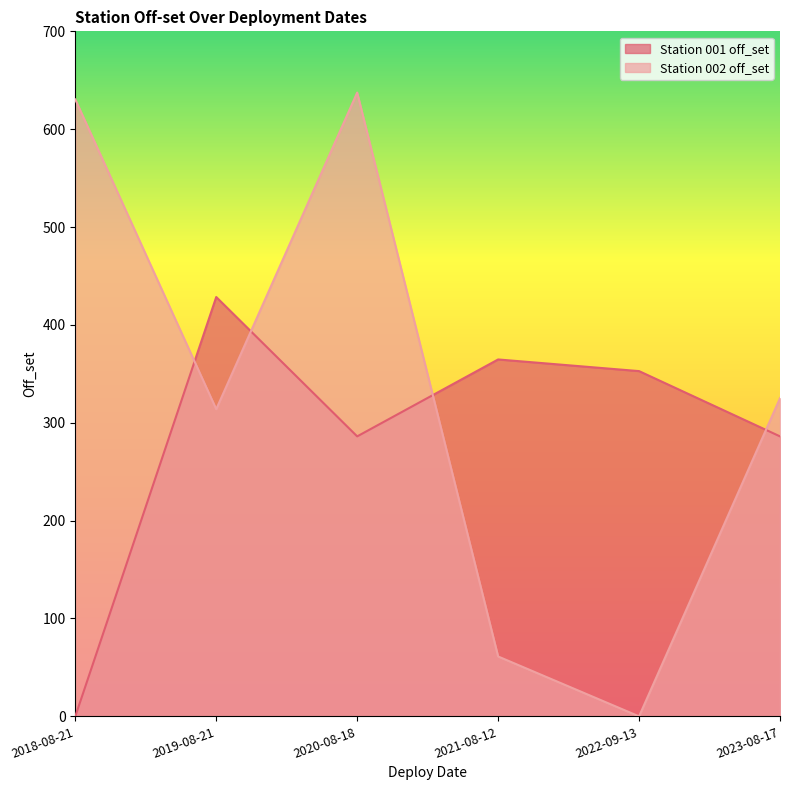

Reading left to right, transcribe all the data shown in this chart.

Station 001 off_set: 2018-08-21=0.0	2019-08-21=428.5	2020-08-18=286.1	2021-08-12=364.7	2022-09-13=352.8	2023-08-17=286.1
Station 002 off_set: 2018-08-21=630.4	2019-08-21=313.9	2020-08-18=637.4	2021-08-12=61.2	2022-09-13=0.0	2023-08-17=325.1